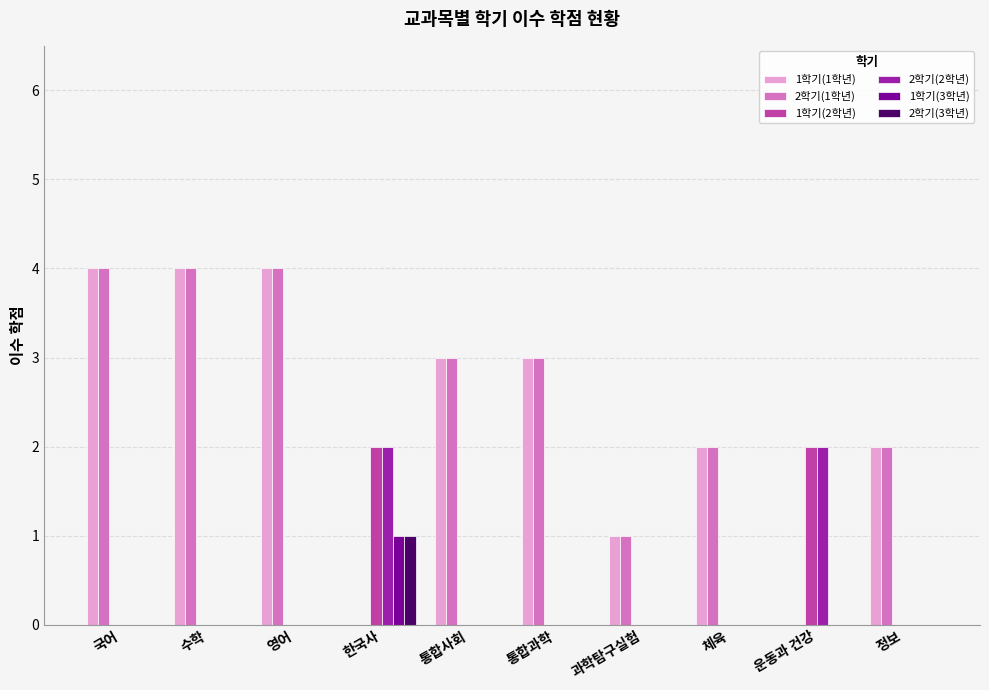

What is the total value across all series at 운동과 건강?

4